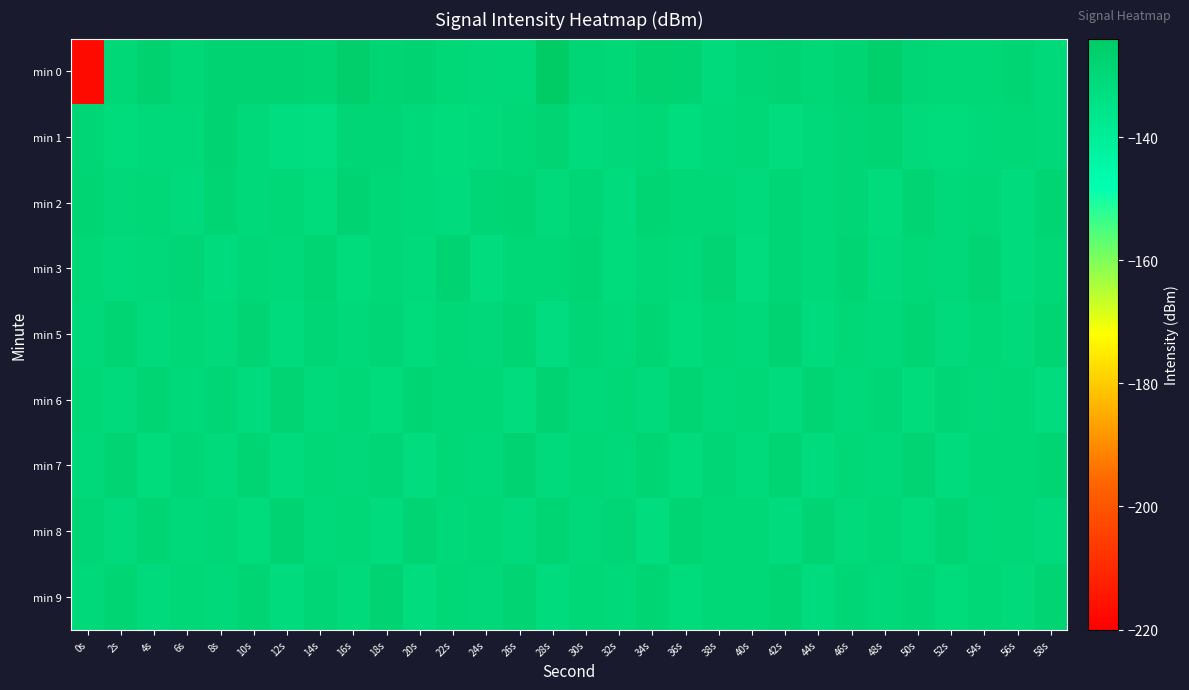

Which series has the largest range (max minus min)?

min 0